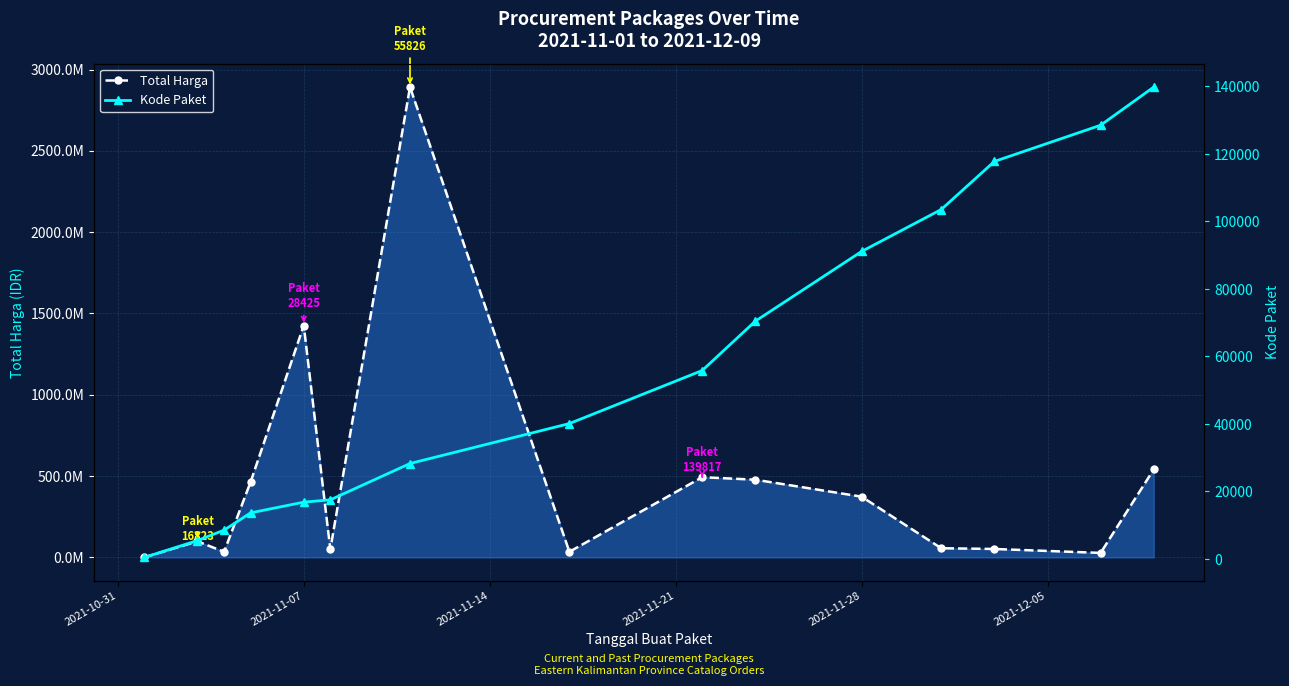

What is the average value of the Total Harga series?

467957401